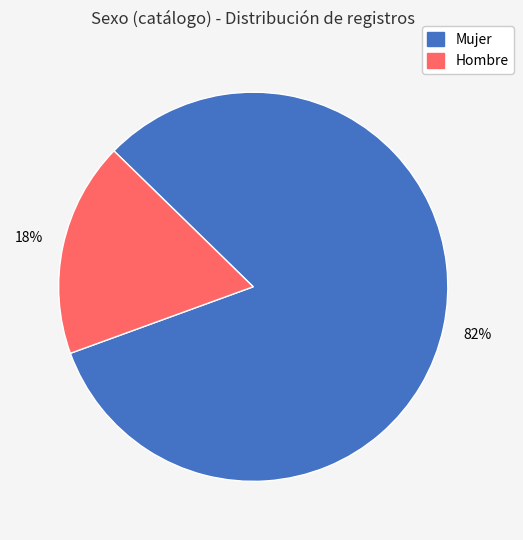

Approximately how many times larger is the value at Hombre compared to Mujer?

0.2